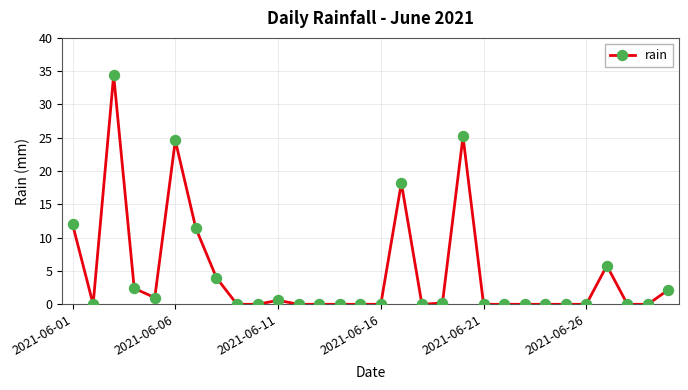

True or false: the data has more than 2 interior local peaks.

True